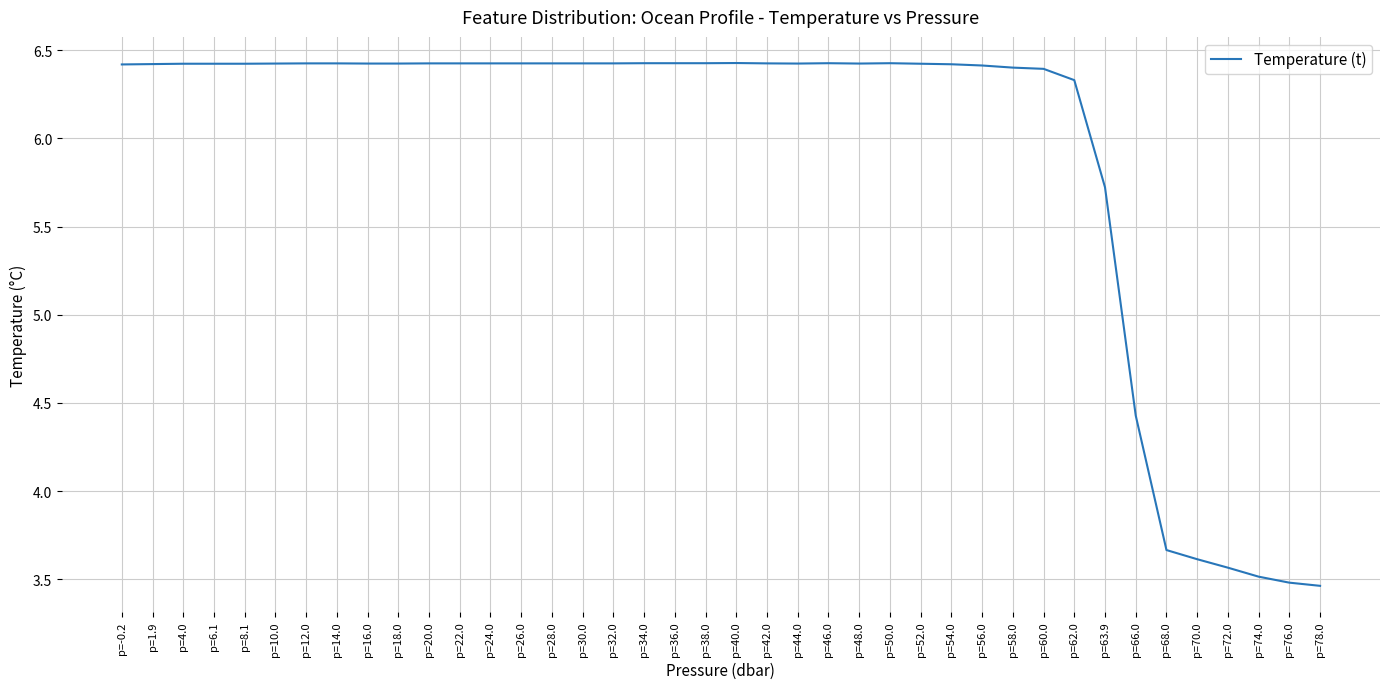

Count the number of values greater than 6.

32